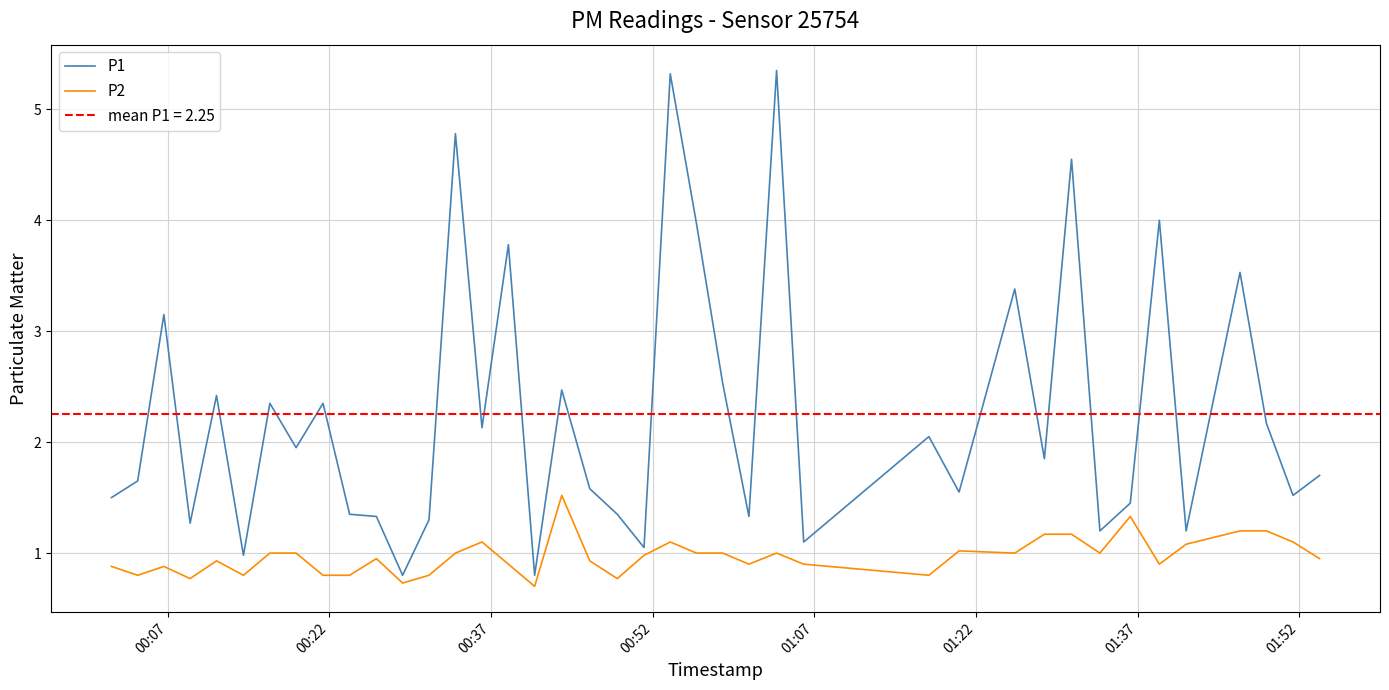

True or false: P1 and P2 cross at least once.

False